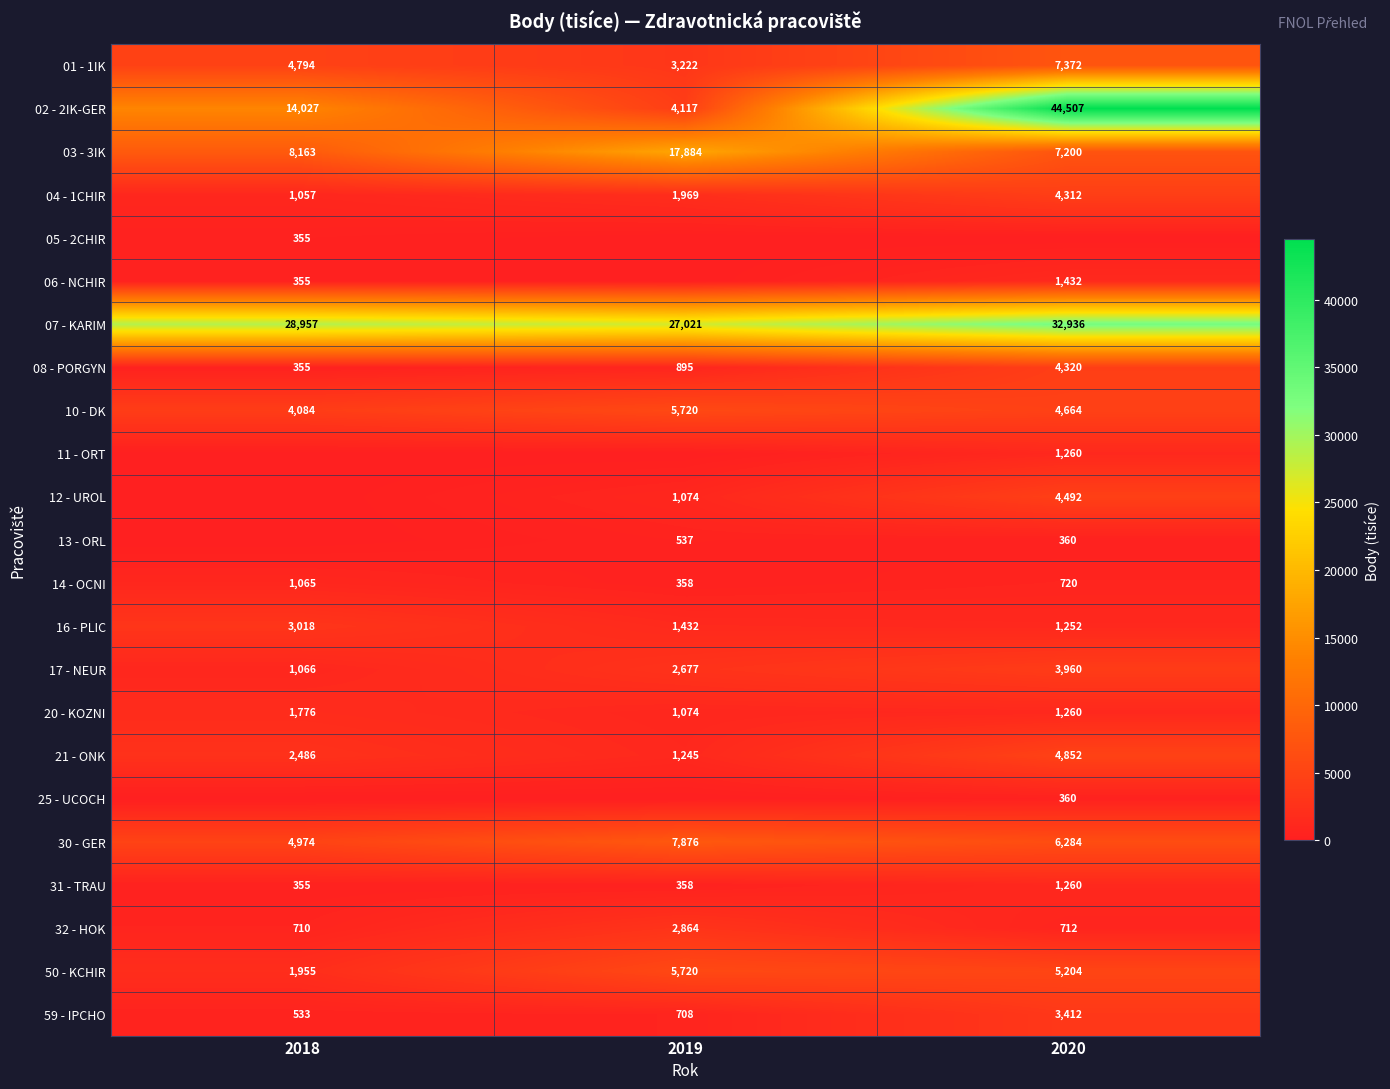

Is the value of 50 - KCHIR at 2019 greater than the value of 08 - PORGYN at 2020?

Yes